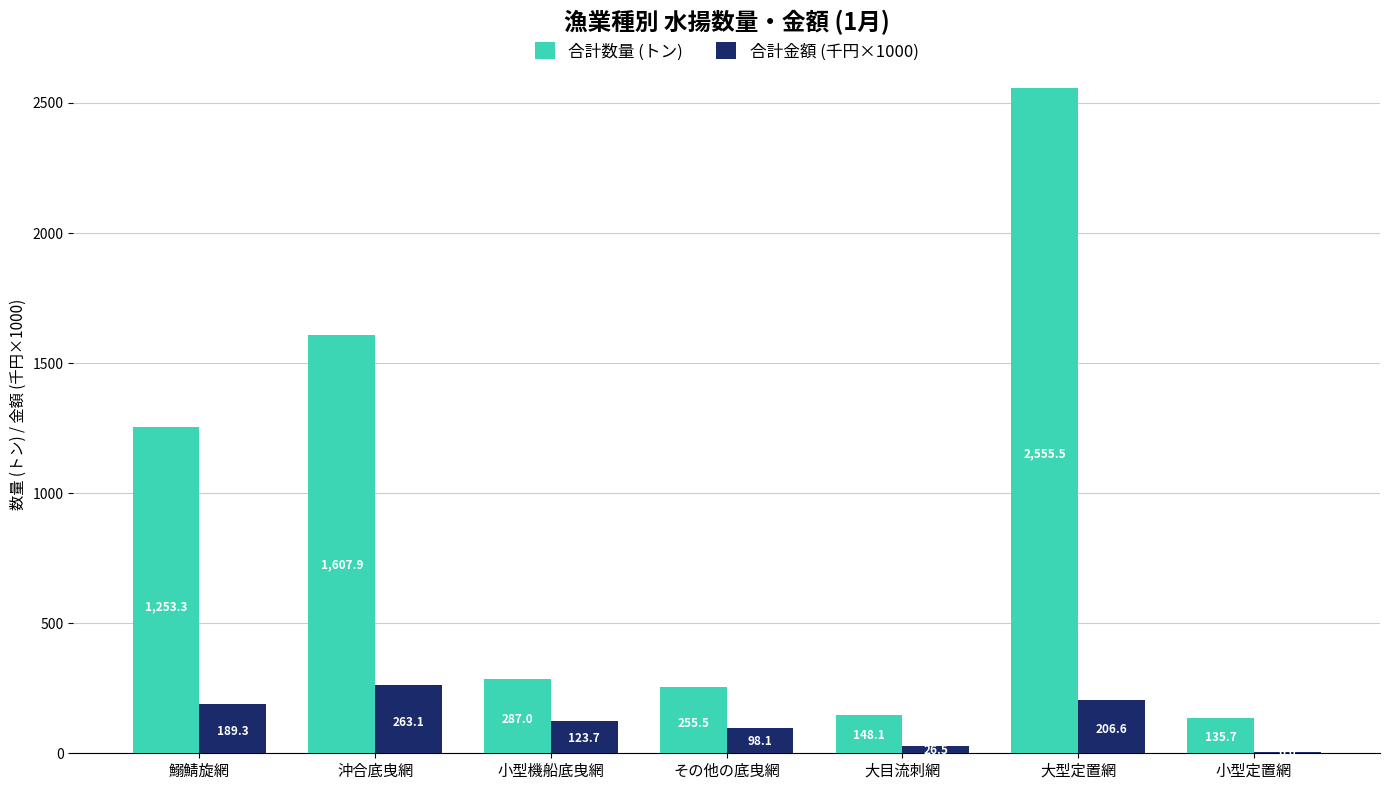

Which series changed the most between 沖合底曳網 and 大目流刺網?

合計数量 (トン)